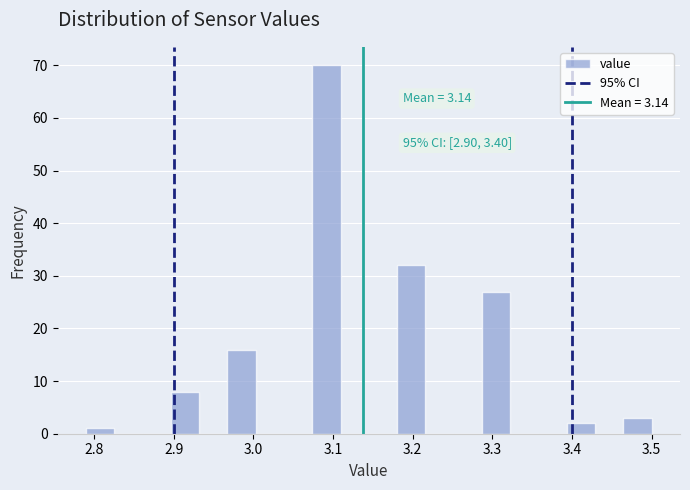

Around what value on the x-axis is the tallest bar? Give the approximate position of its centre, as read against the axis.

3.09